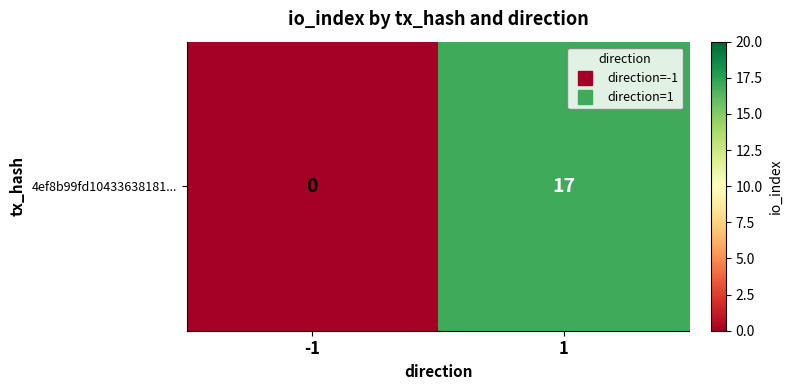

Reading left to right, transcribe all the data shown in this chart.

-1=0	1=17